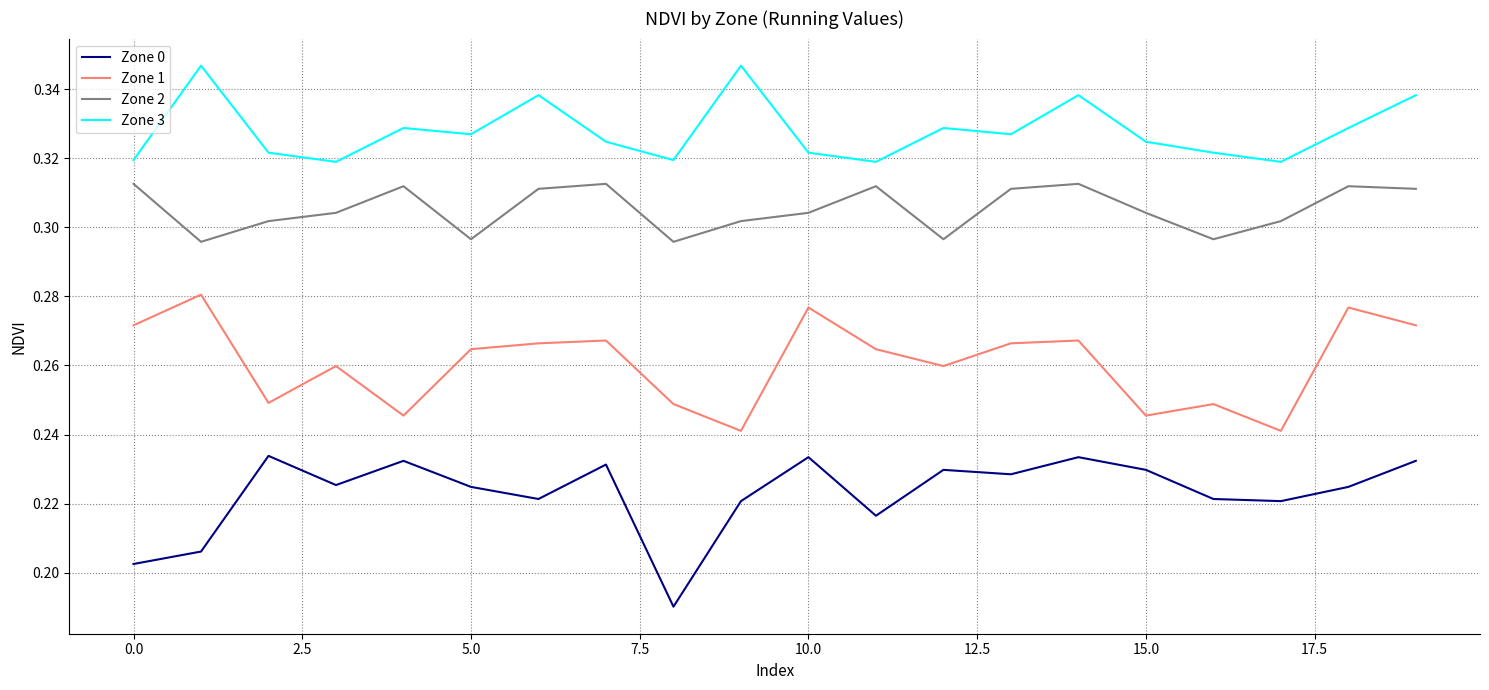

Rank the series by their average value, from highest to lowest.

Zone 3, Zone 2, Zone 1, Zone 0